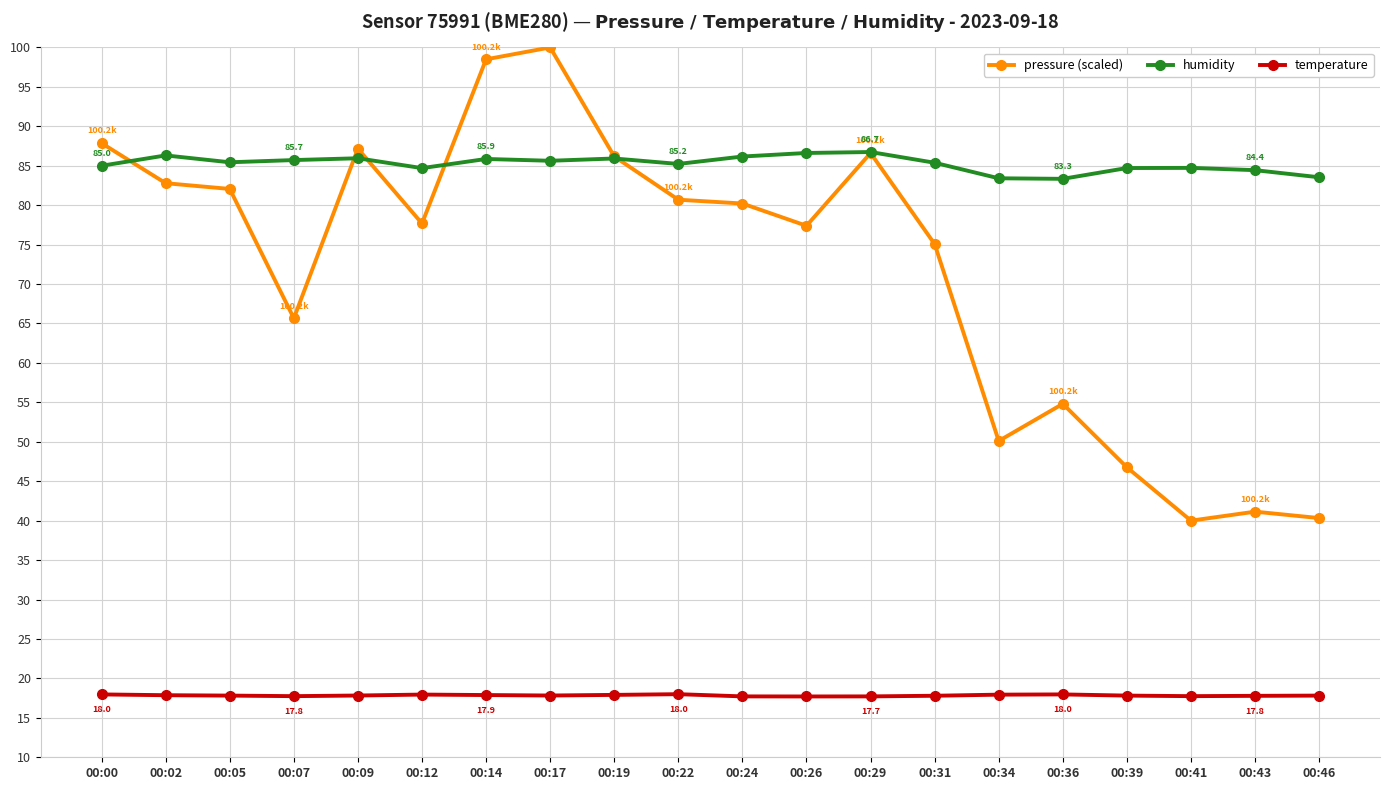

True or false: temperature has a value of 17.8 at 00:46.

True